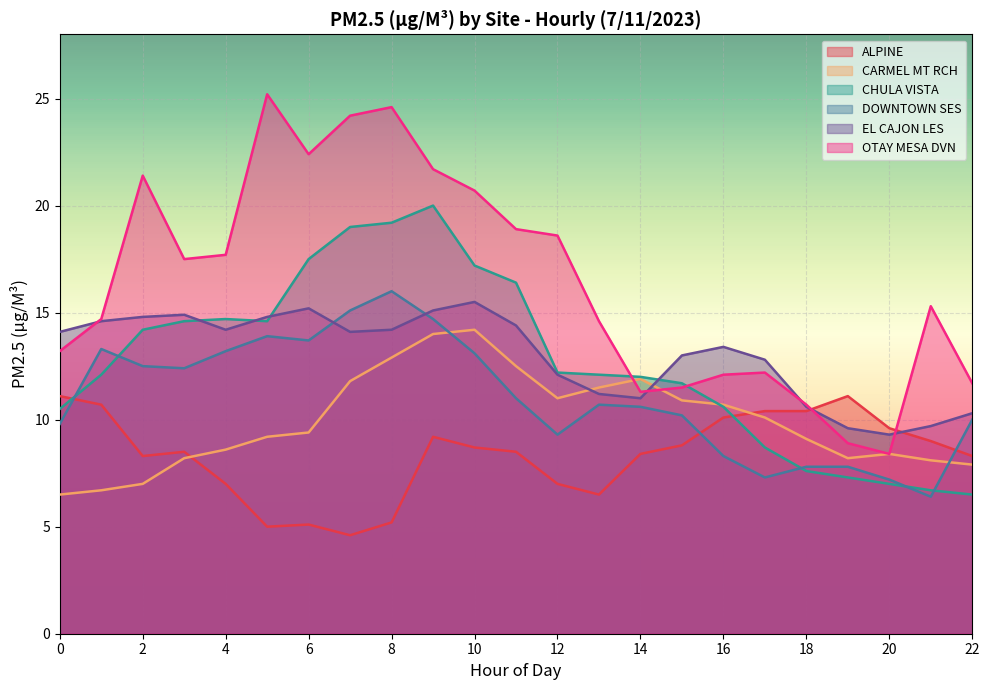

Which series has the widest spread of values?

OTAY MESA DVN